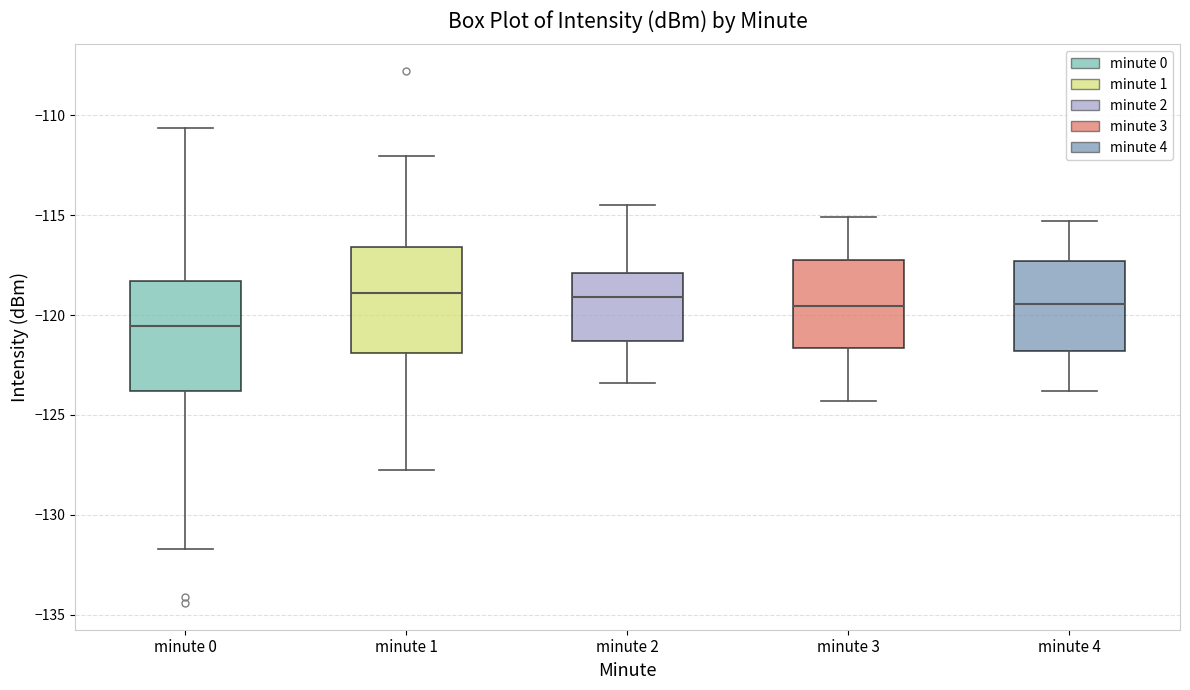

Reading left to right, transcribe this box plot: for each box, give where its median line is, the range the box spans, and where its two whiskers end, as read against the y-axis. The values are not printed on the chart, so give them approximately, as read against the axis.

minute 0: median -120.5, box -124.0 to -118.5, whiskers -131.5 to -110.5
minute 1: median -119.0, box -122.0 to -116.5, whiskers -128.0 to -112.0
minute 2: median -119.0, box -121.5 to -118.0, whiskers -123.5 to -114.5
minute 3: median -119.5, box -121.5 to -117.0, whiskers -124.5 to -115.0
minute 4: median -119.5, box -122.0 to -117.5, whiskers -124.0 to -115.5